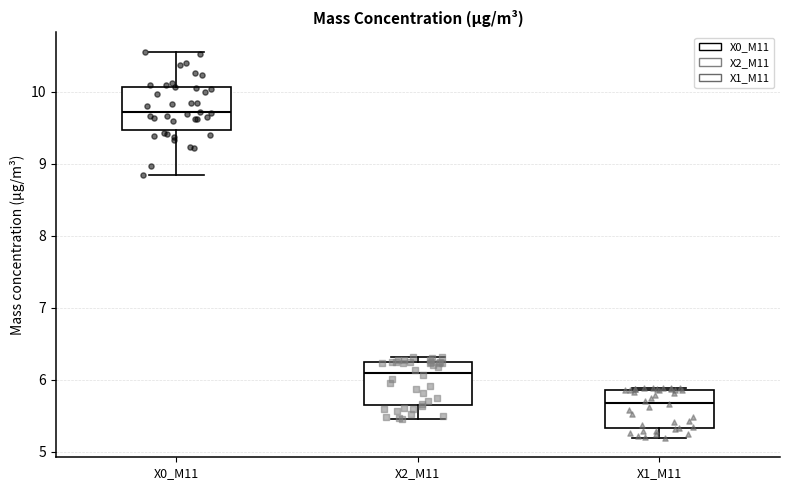

Reading left to right, transcribe this box plot: for each box, give where its median line is, the range the box spans, and where its two whiskers end, as read against the y-axis. The values are not printed on the chart, so give them approximately, as read against the axis.

X0_M11: median 9.7, box 9.5 to 10.1, whiskers 8.8 to 10.6
X2_M11: median 6.1, box 5.6 to 6.2, whiskers 5.5 to 6.3
X1_M11: median 5.7, box 5.3 to 5.9, whiskers 5.2 to 5.9